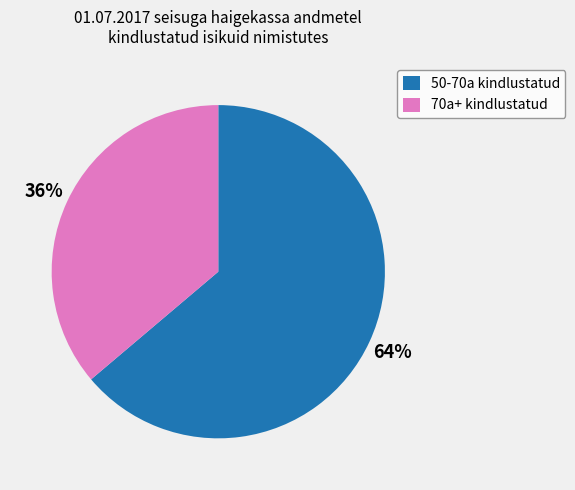

Which slice is the largest?

50-70a kindlustatud